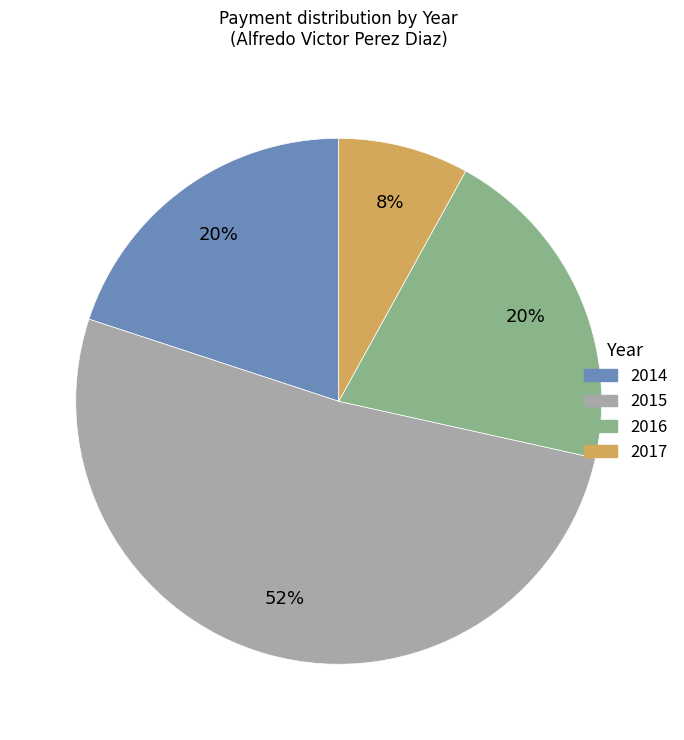

Between 2015 and 2017, which is larger?

2015